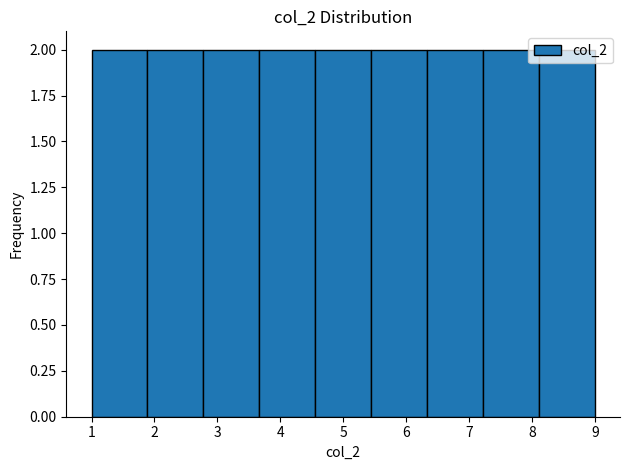

Reading left to right, list every bar in this chart as the range it spans on the x-axis followed by its height. Neither the bar edges nor the heights are printed on the chart, so give them approximately, as read against the axes.

1.0 to 1.9: 2
1.9 to 2.8: 2
2.8 to 3.7: 2
3.7 to 4.6: 2
4.6 to 5.4: 2
5.4 to 6.3: 2
6.3 to 7.2: 2
7.2 to 8.1: 2
8.1 to 9.0: 2